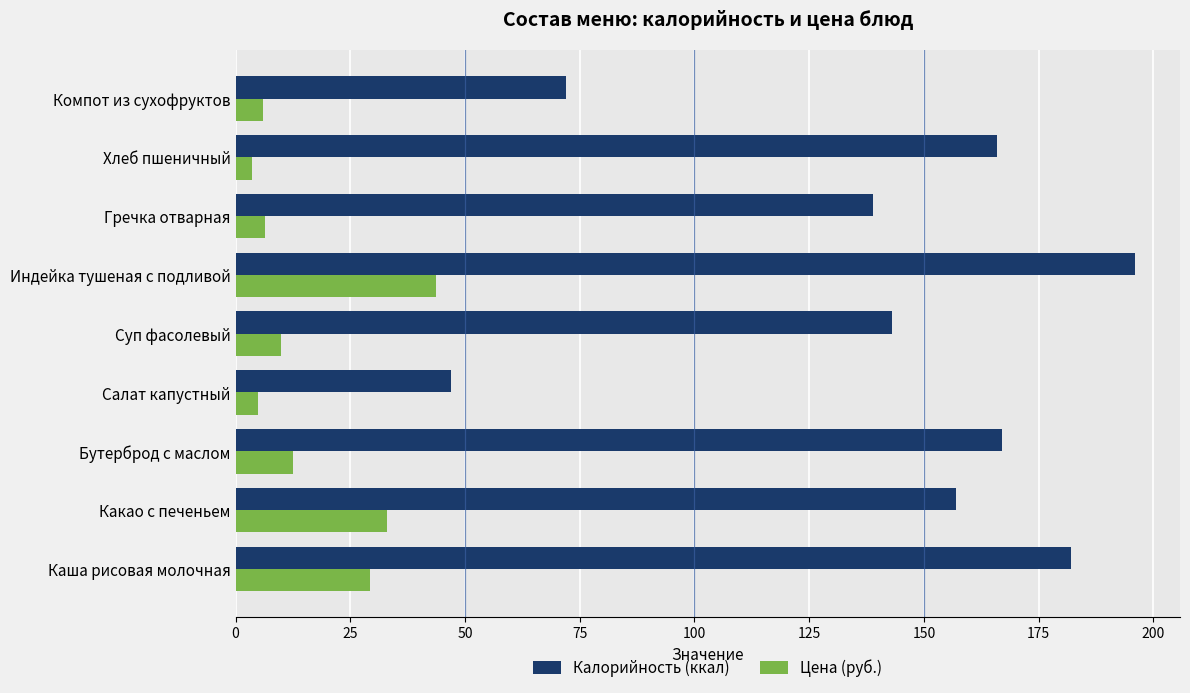

Rank the series by their average value, from lowest to highest.

Цена (руб.), Калорийность (ккал)